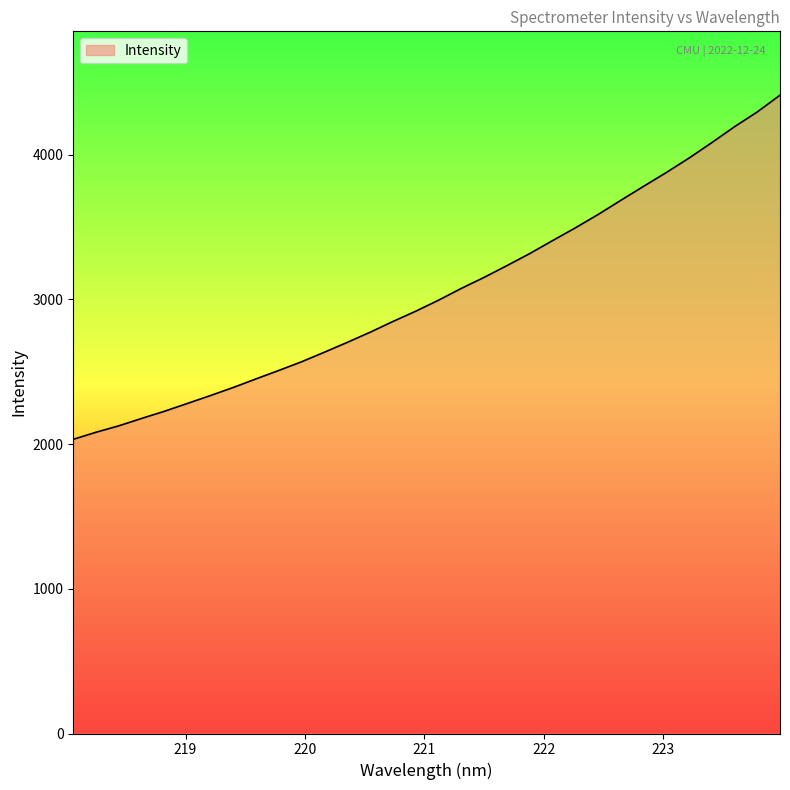

What is the greatest value displayed?

4410.5